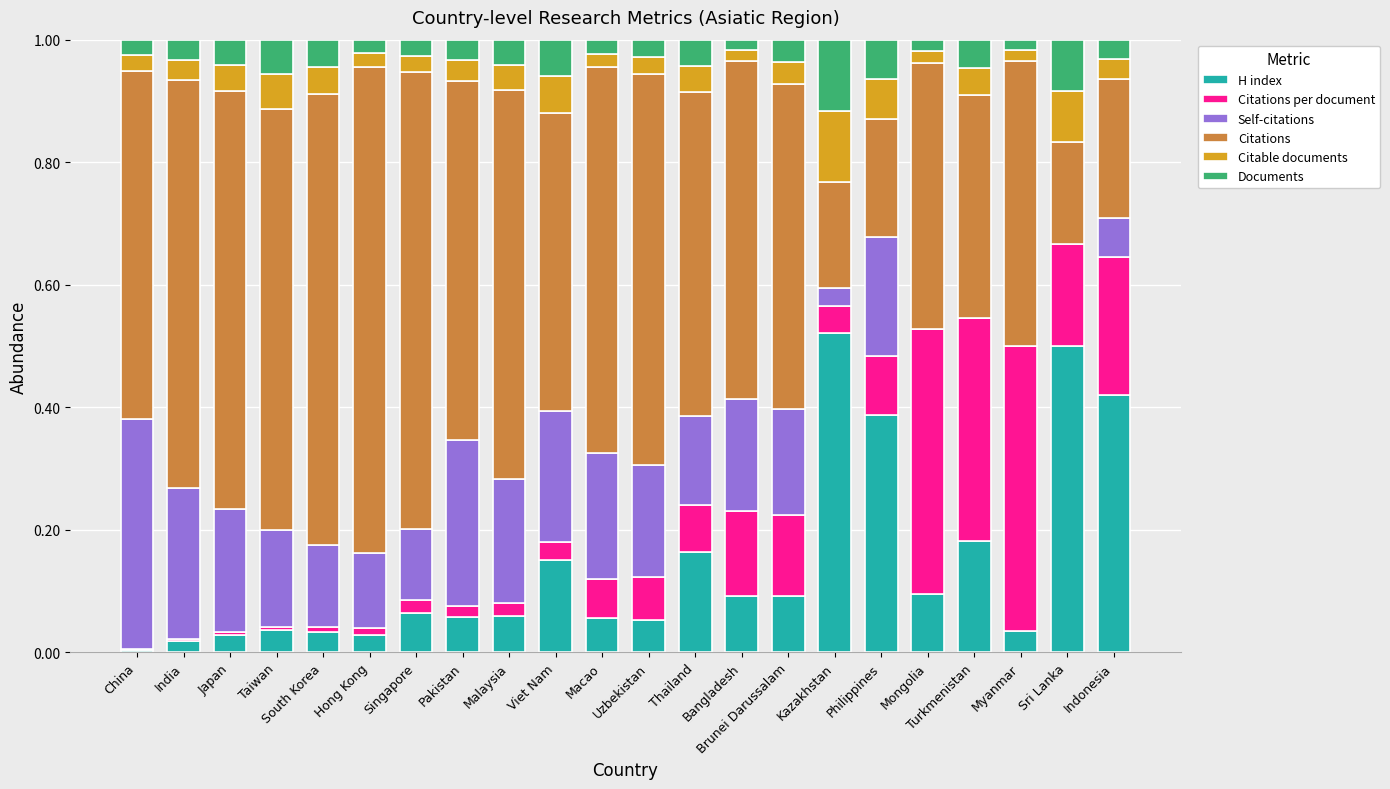

At which label is H index closest to 0?

China